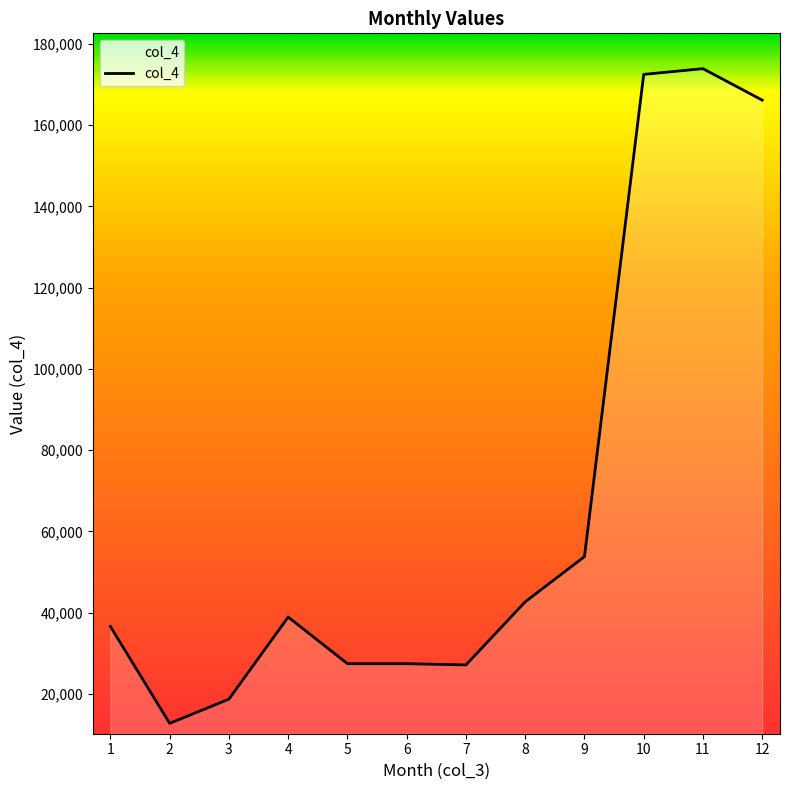

True or false: the data shows 227962.4 at 10.

False